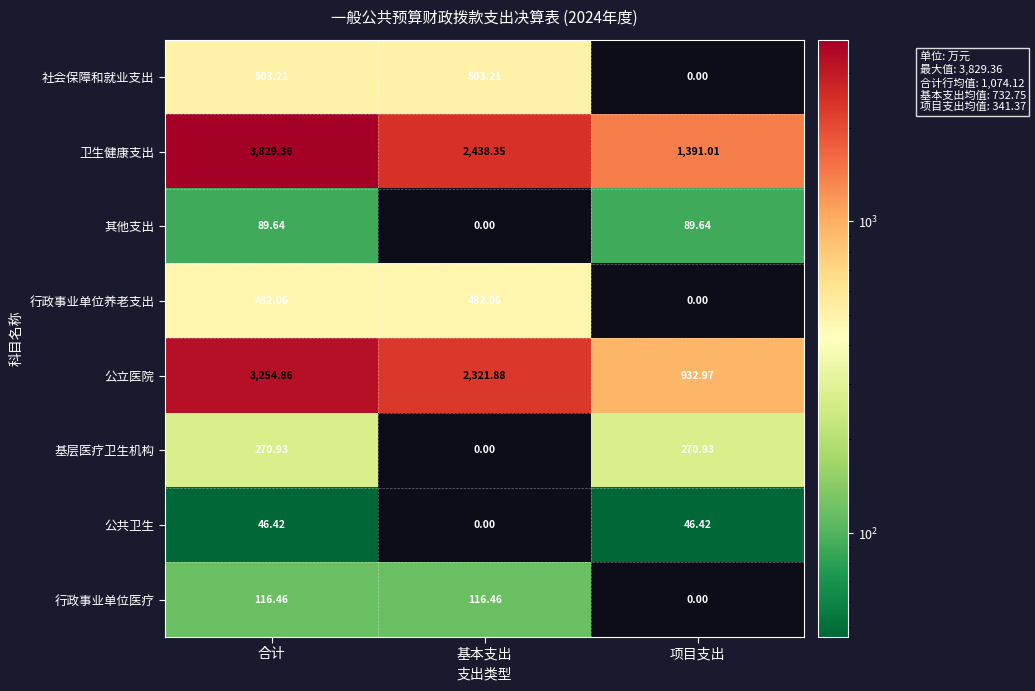

Is the value of 行政事业单位医疗 at 基本支出 greater than the value of 基层医疗卫生机构 at 合计?

No